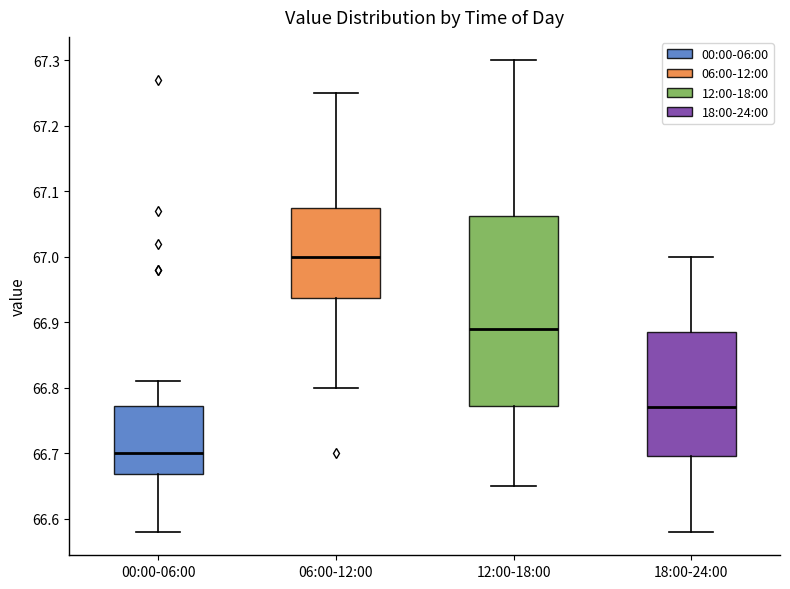

Where does the lower whisker of the box for 06:00-12:00 end on the y-axis? The values are not printed on the chart, so give them approximately, as read against the axis.

66.80